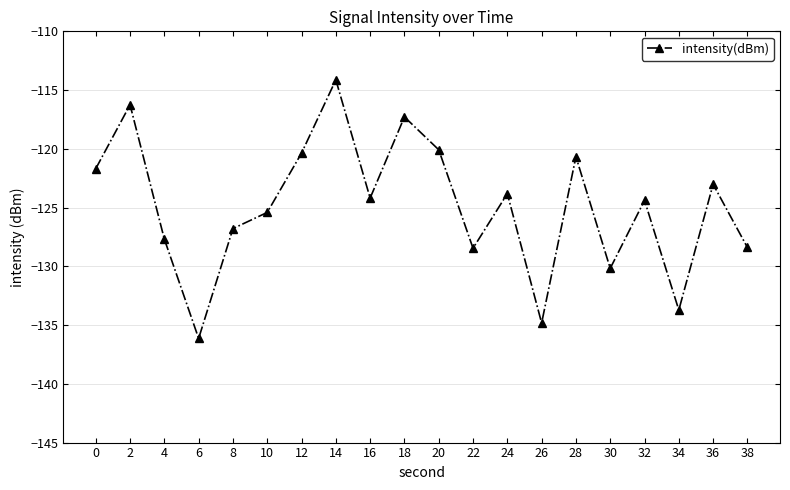

What is the value of the 9th point from the left?

-124.2